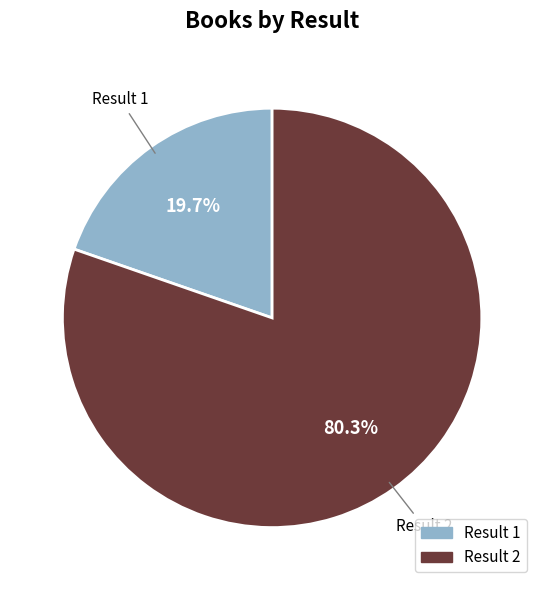

How many slices are in this pie chart?

2